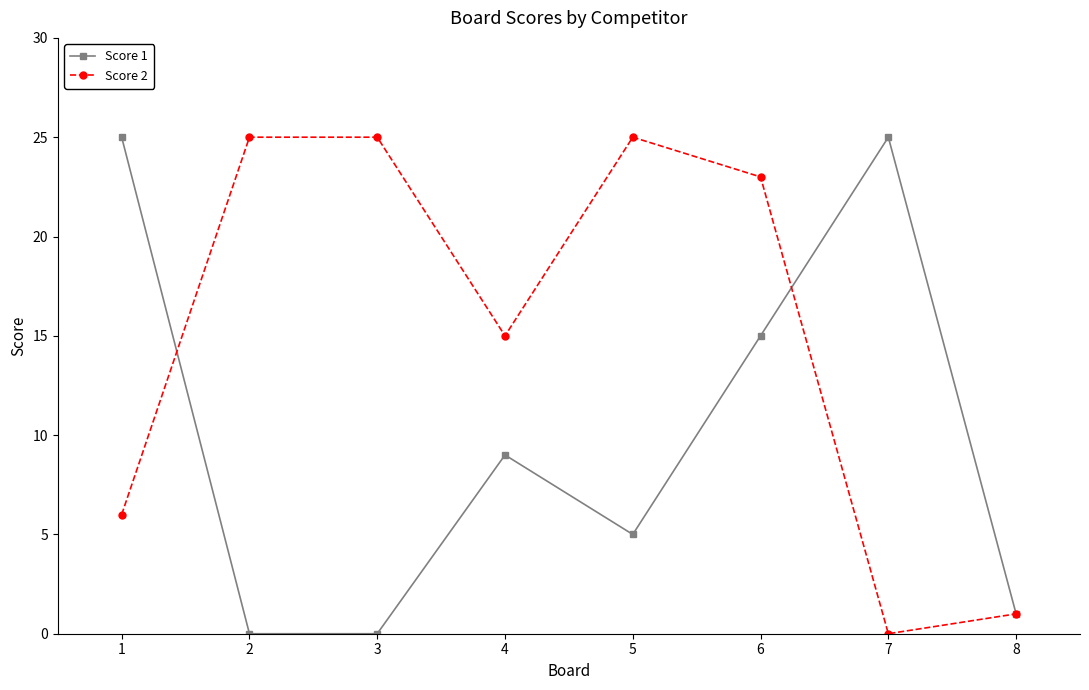

Is it true that Score 2 equals 25 at 3?

True